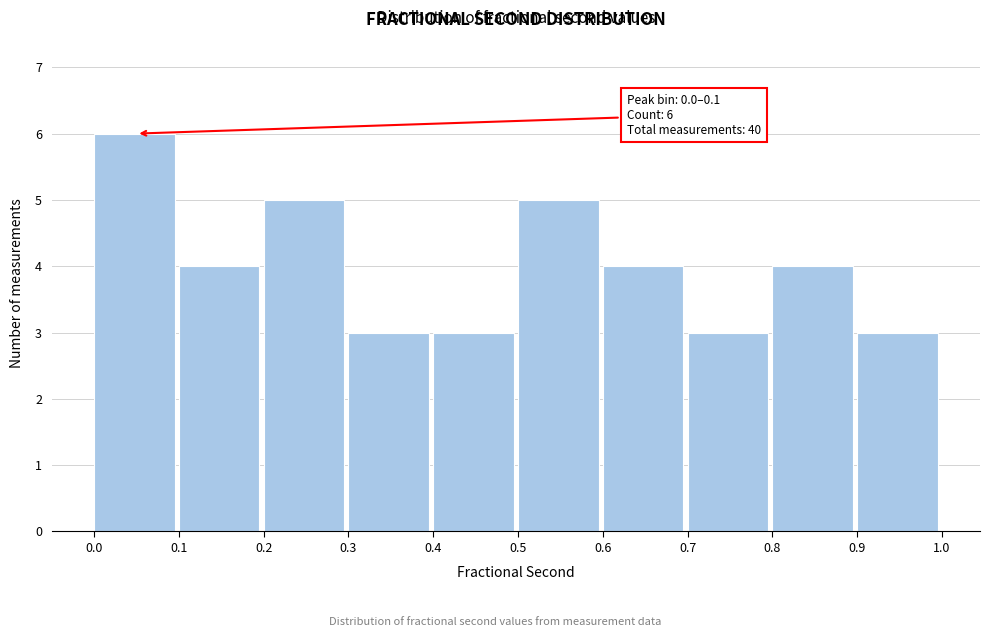

Which range on the x-axis has the tallest bar?

0.0 to 0.1